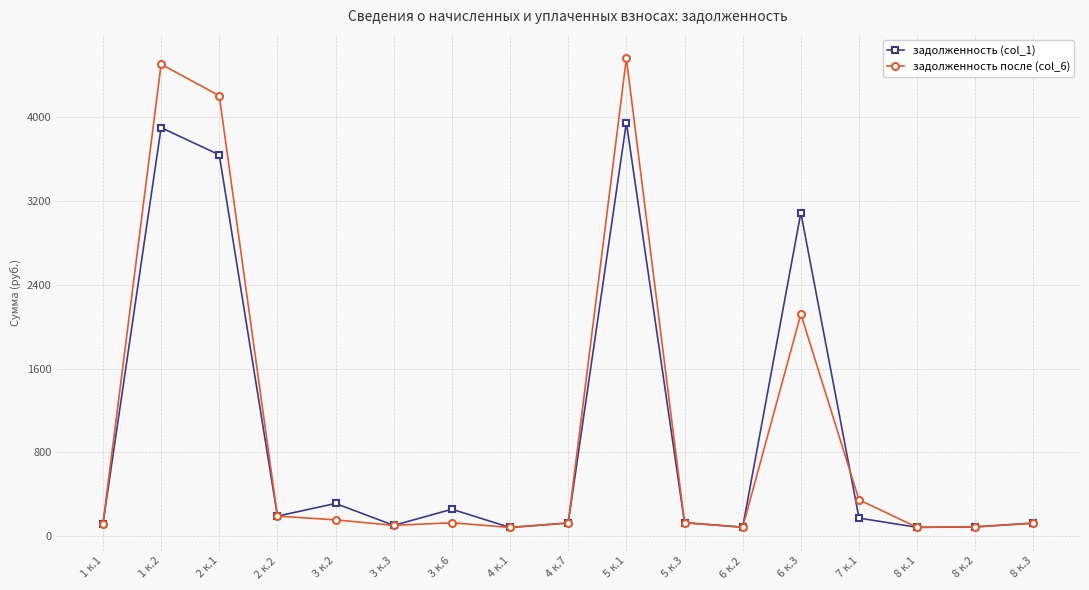

What is the value of the задолженность (col_1) point at the 16th from the left?

89.7